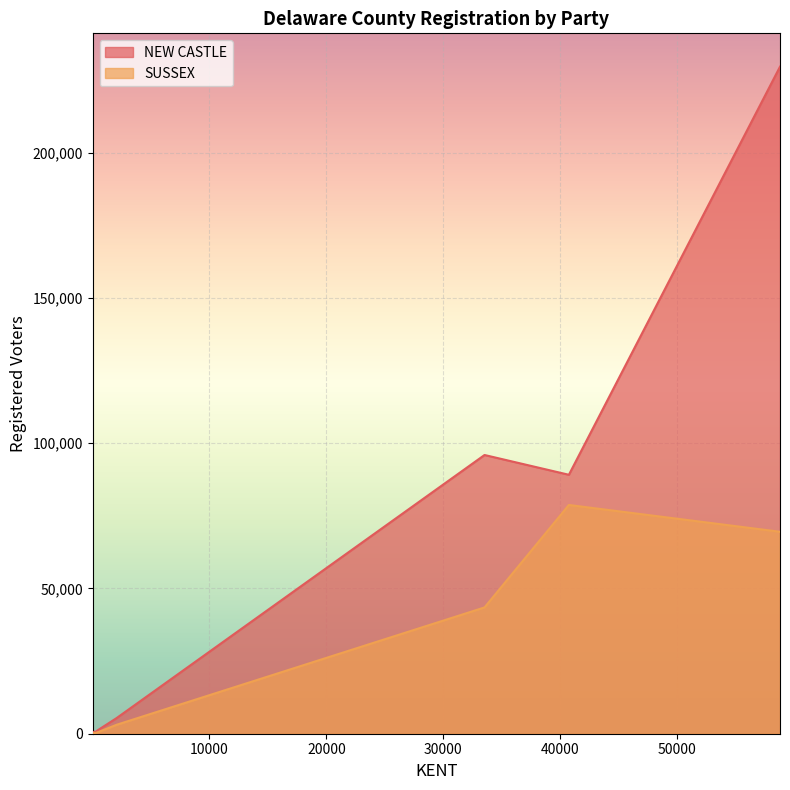

List the series in order of their overall mean, lowest first.

SUSSEX, NEW CASTLE